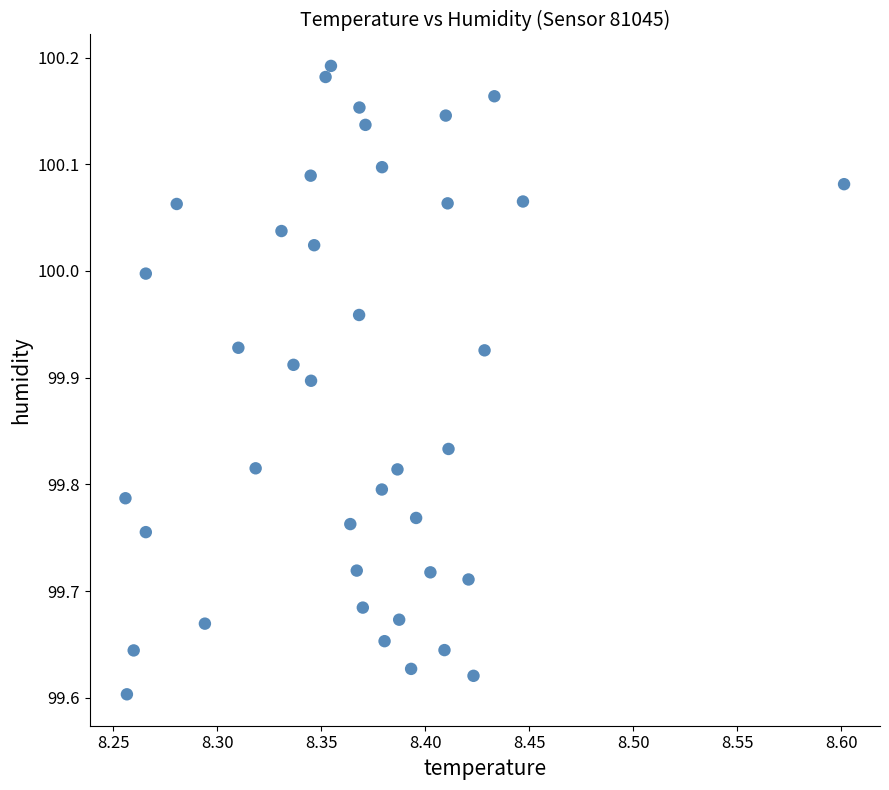

What is the range of Y values (max minus min)?

0.6